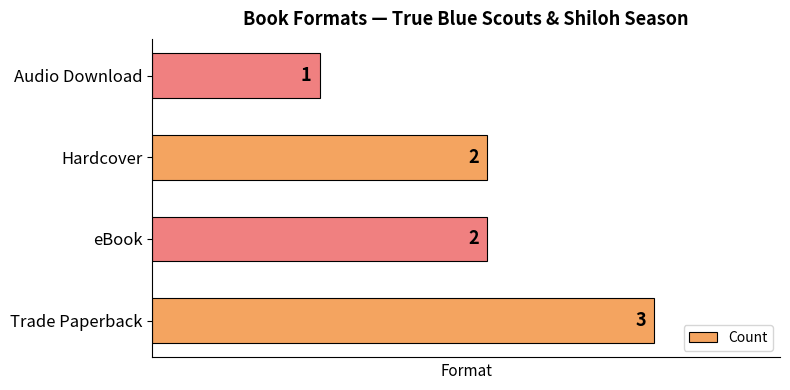

At which category does the chart reach its minimum across all series?

Audio Download